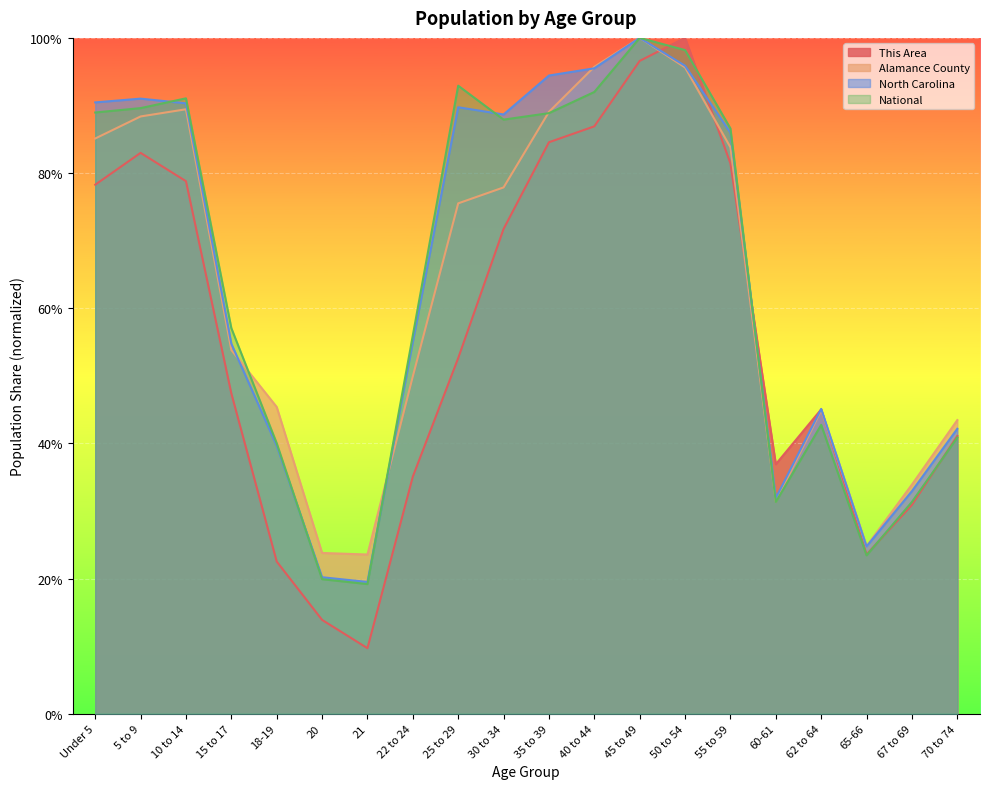

Which series has the largest range (max minus min)?

This Area